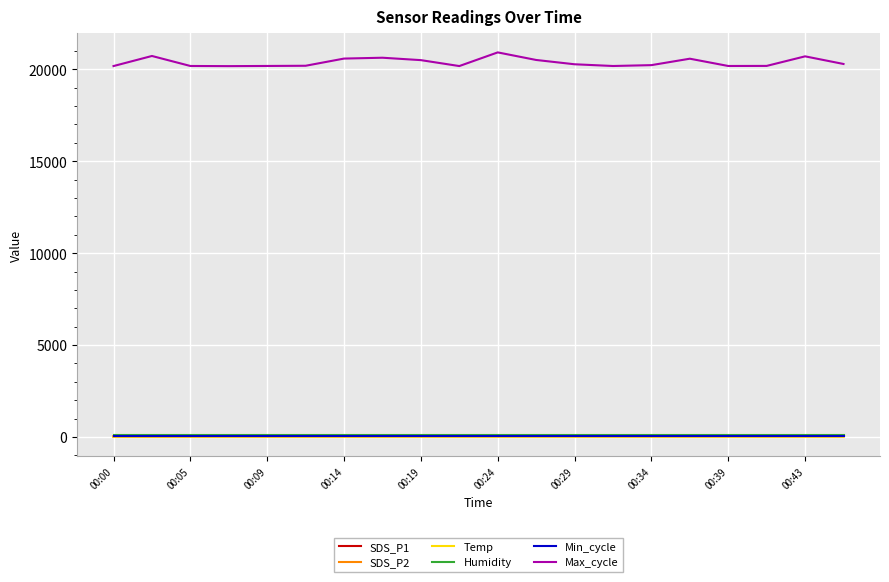

What is the maximum value for SDS_P2?

35.4